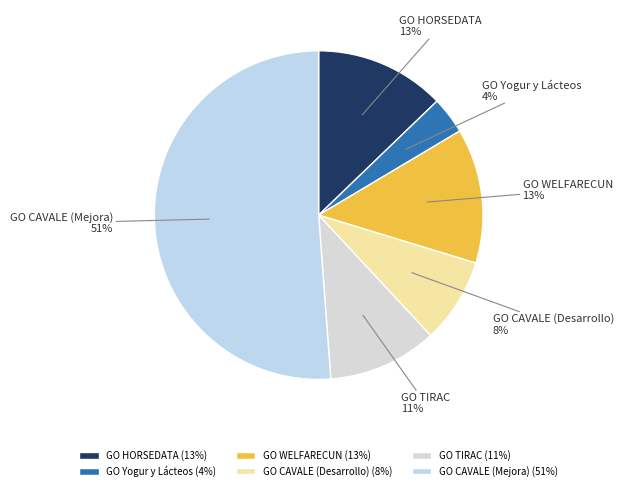

Approximately how many times larger is the value at GO Yogur y Lácteos compared to GO HORSEDATA?

0.3